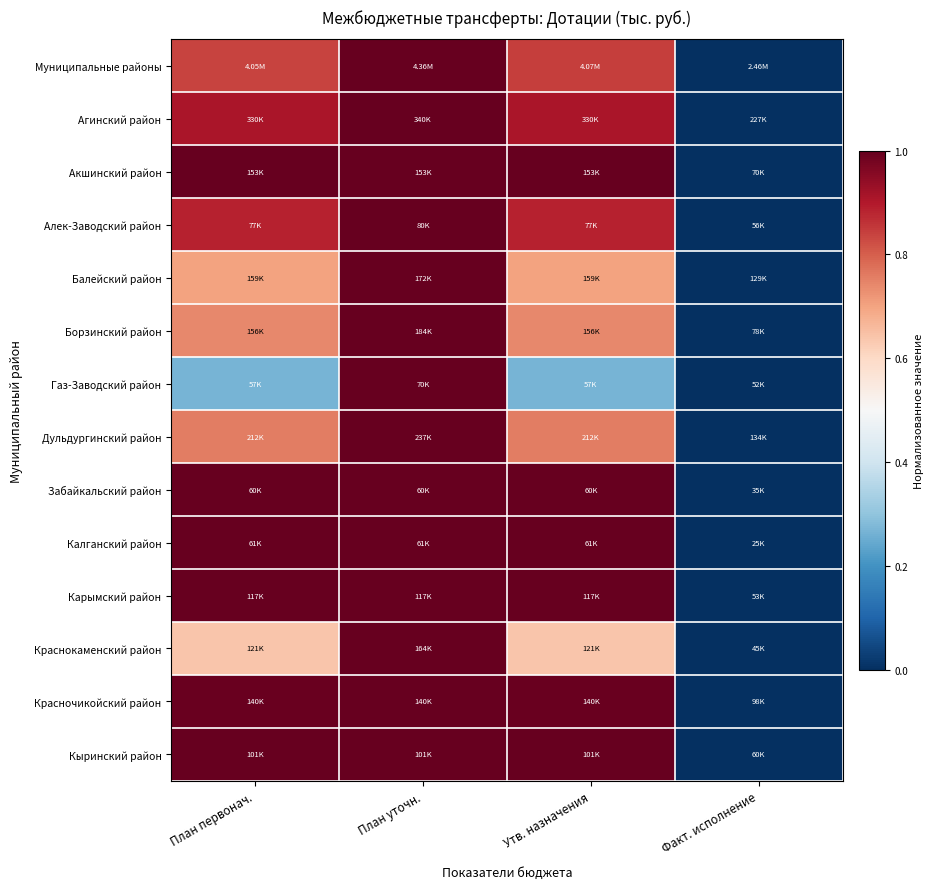

Count the number of categories in the chart.

4